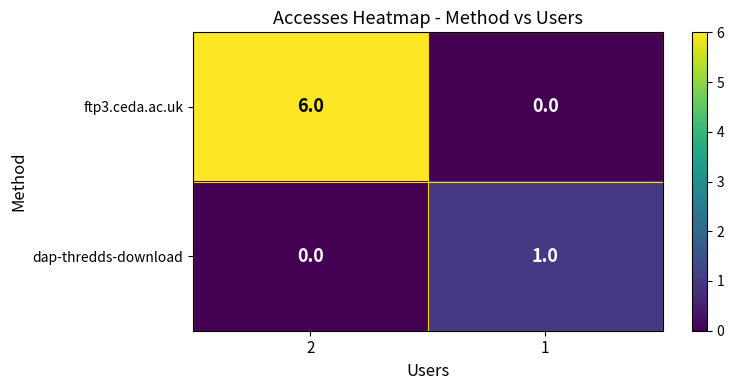

Is it true that ftp3.ceda.ac.uk equals 6 at 2?

True